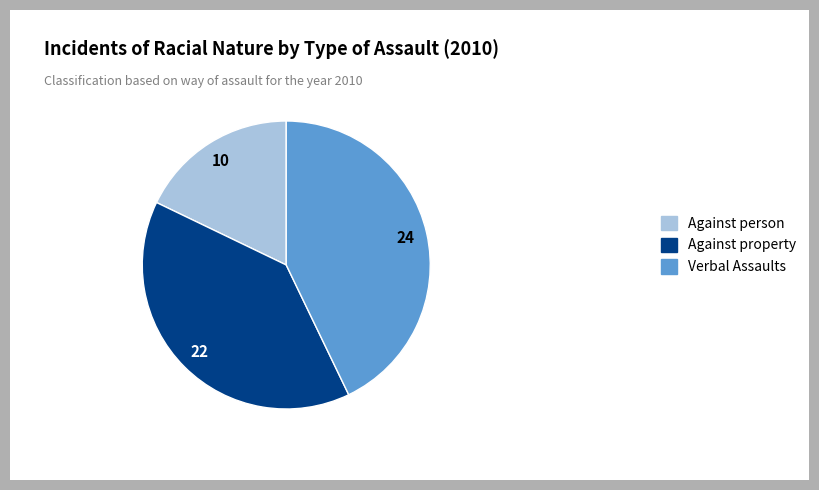

Count the number of slices in the pie.

3